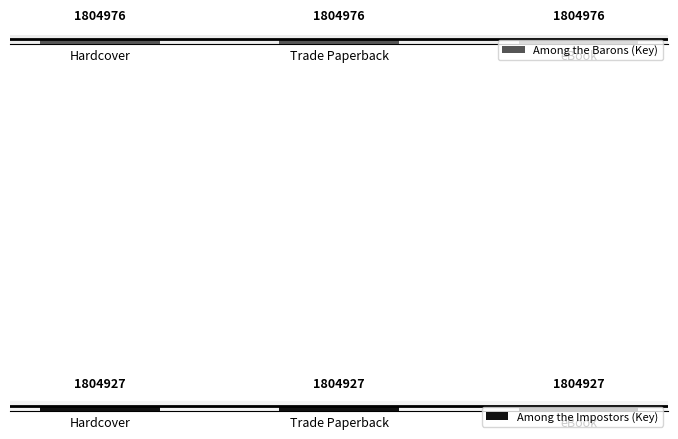

Which has a higher value, Trade Paperback or eBook?

Trade Paperback